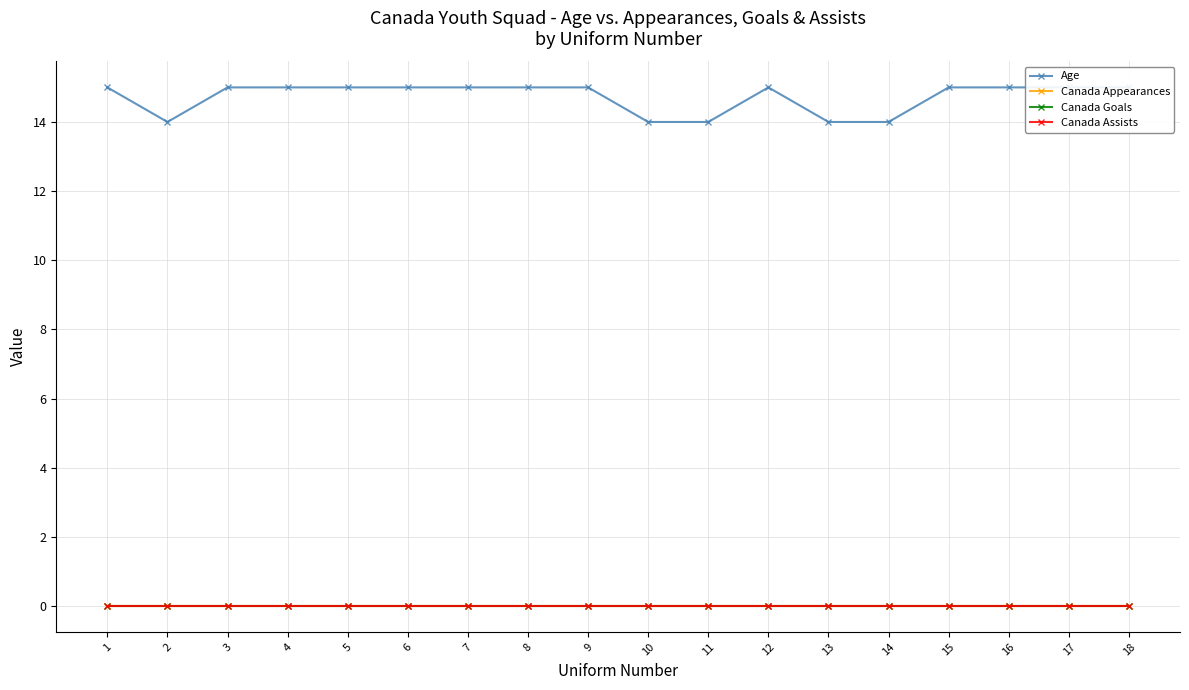

True or false: Canada Appearances and Canada Assists cross at least once.

False